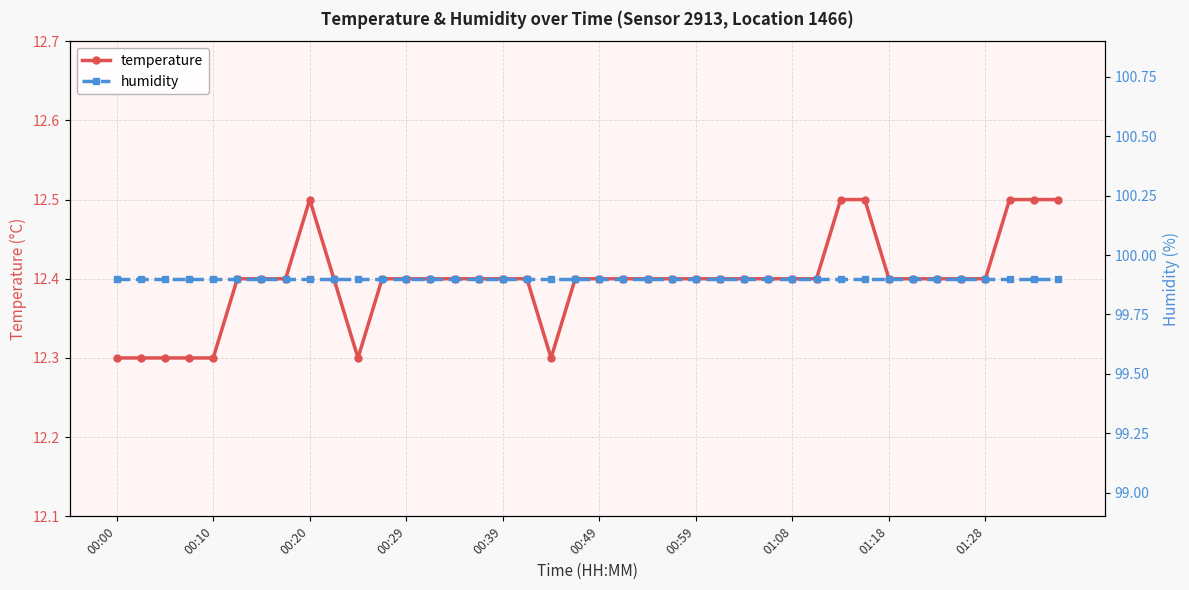

What is the greatest value displayed?

99.9